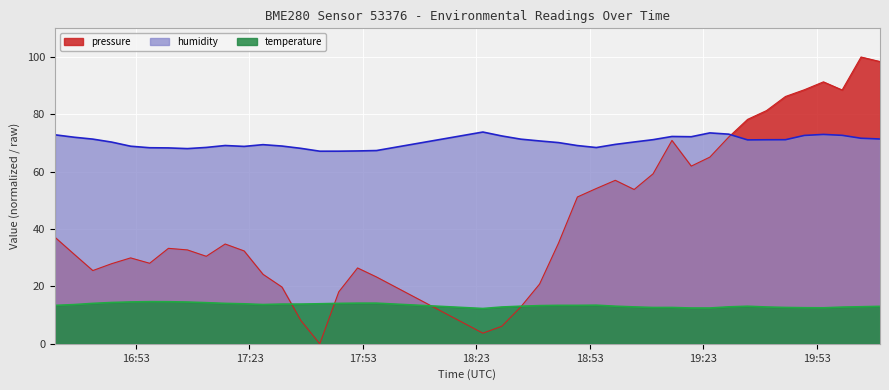

The temperature series shows 14.4 at 2023-03-14T16:46:34. True or false?

True